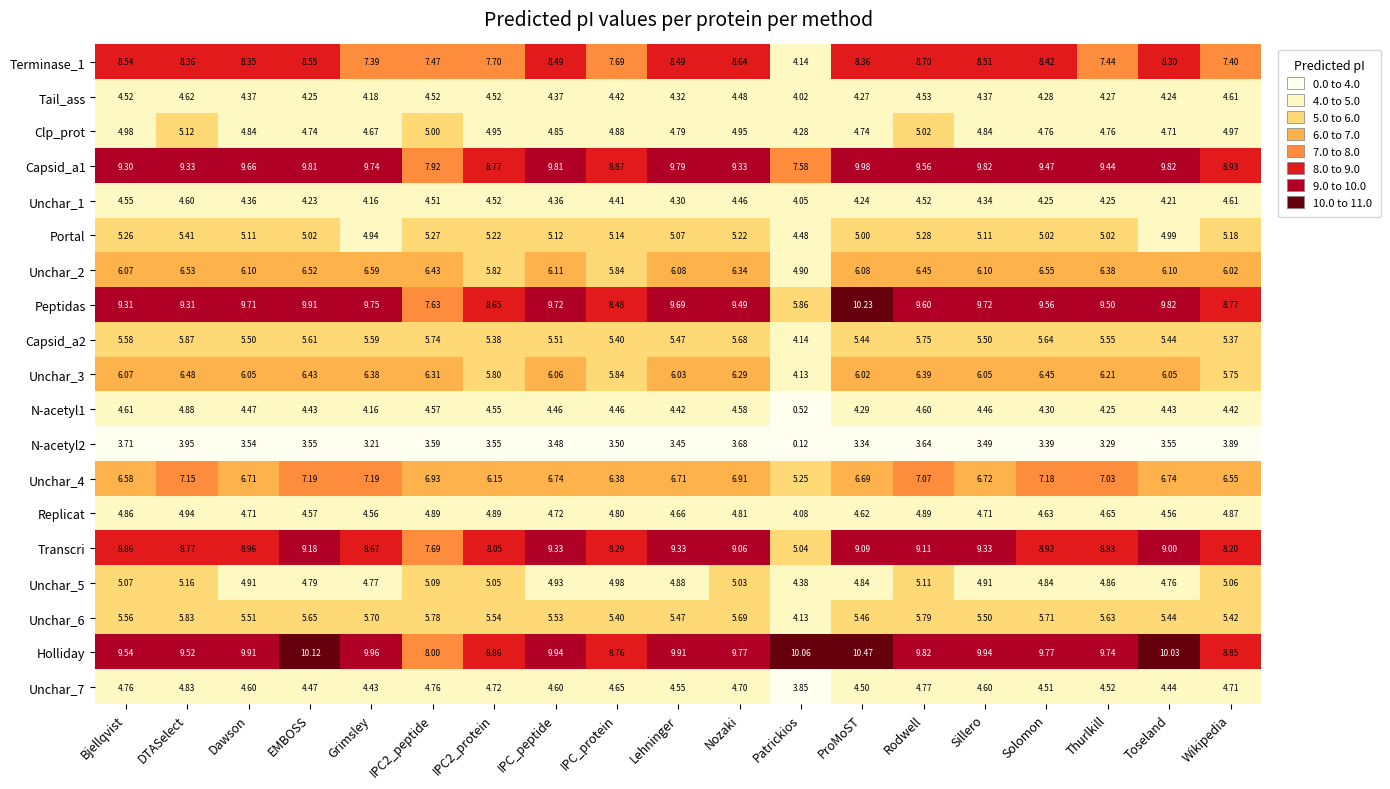

Where does the Terminase_1 series first go above 8?

Bjellqvist